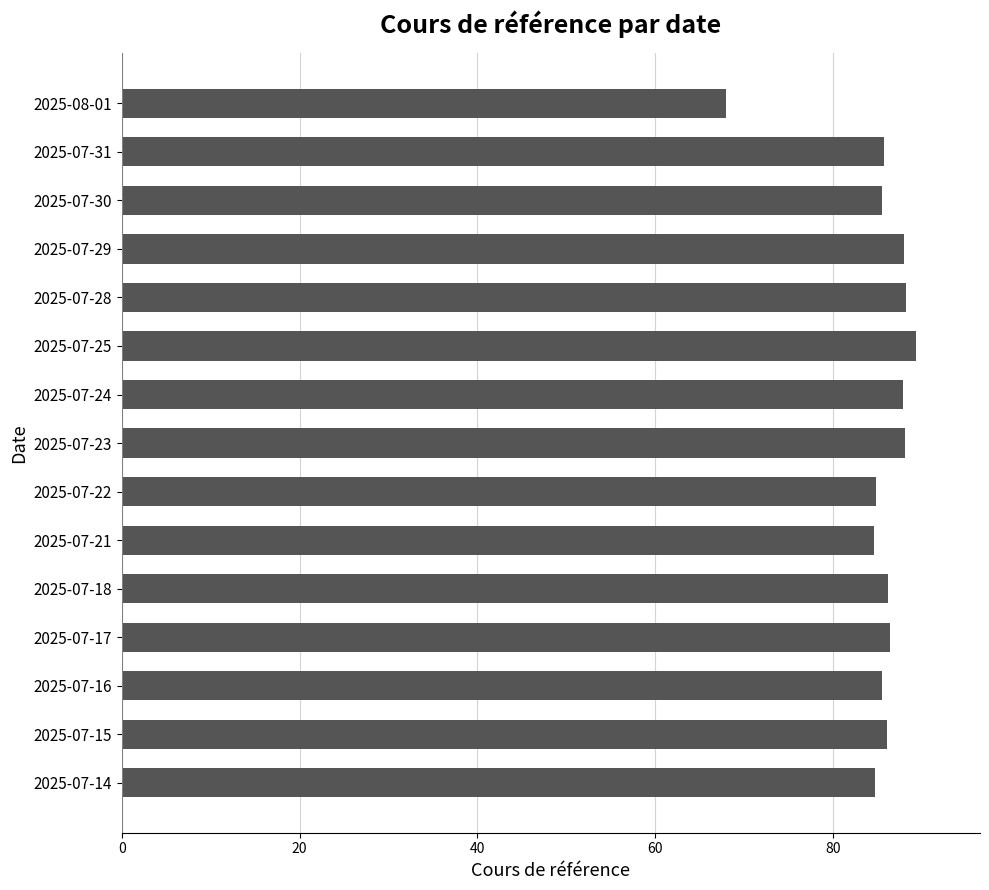

What is the change in value from 2025-08-01 to 2025-07-25?

+21.4